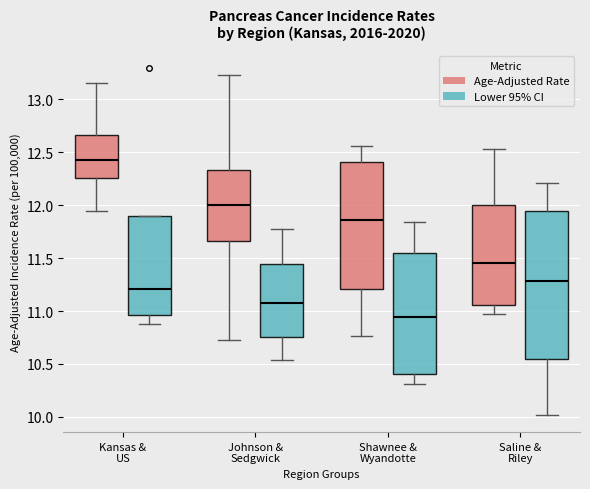

Reading left to right, transcribe this box plot: for each box, give where its median line is, the range the box spans, and where its two whiskers end, as read against the y-axis. The values are not printed on the chart, so give them approximately, as read against the axis.

Kansas & US (Age-Adjusted Rate): median 12.45, box 12.25 to 12.65, whiskers 11.95 to 13.15
Kansas & US (Lower 95% CI): median 11.20, box 10.95 to 11.90, whiskers 10.90 to 11.90
Johnson & Sedgwick (Age-Adjusted Rate): median 12.00, box 11.65 to 12.35, whiskers 10.75 to 13.25
Johnson & Sedgwick (Lower 95% CI): median 11.10, box 10.75 to 11.45, whiskers 10.55 to 11.75
Shawnee & Wyandotte (Age-Adjusted Rate): median 11.85, box 11.20 to 12.40, whiskers 10.75 to 12.55
Shawnee & Wyandotte (Lower 95% CI): median 10.95, box 10.40 to 11.55, whiskers 10.30 to 11.85
Saline & Riley (Age-Adjusted Rate): median 11.45, box 11.05 to 12.00, whiskers 10.95 to 12.55
Saline & Riley (Lower 95% CI): median 11.30, box 10.55 to 11.95, whiskers 10.00 to 12.20